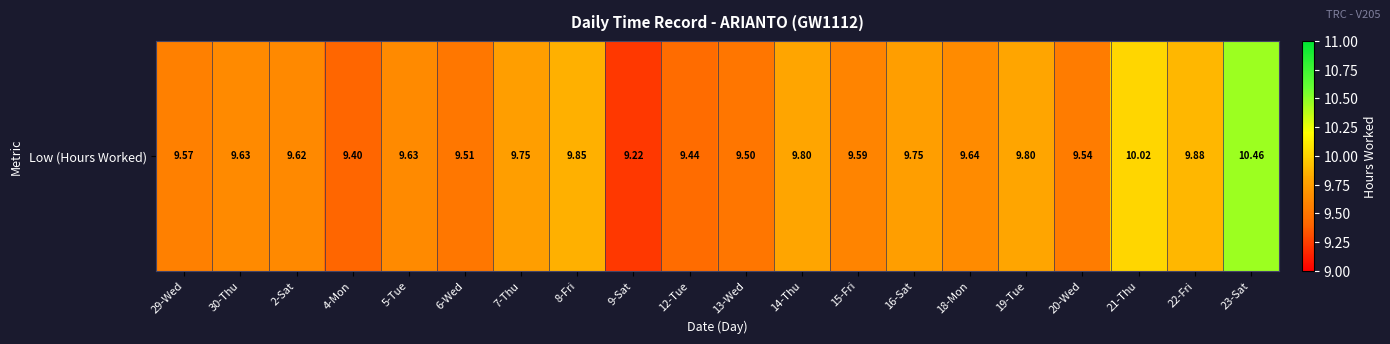

What is the sum of all values?

193.6